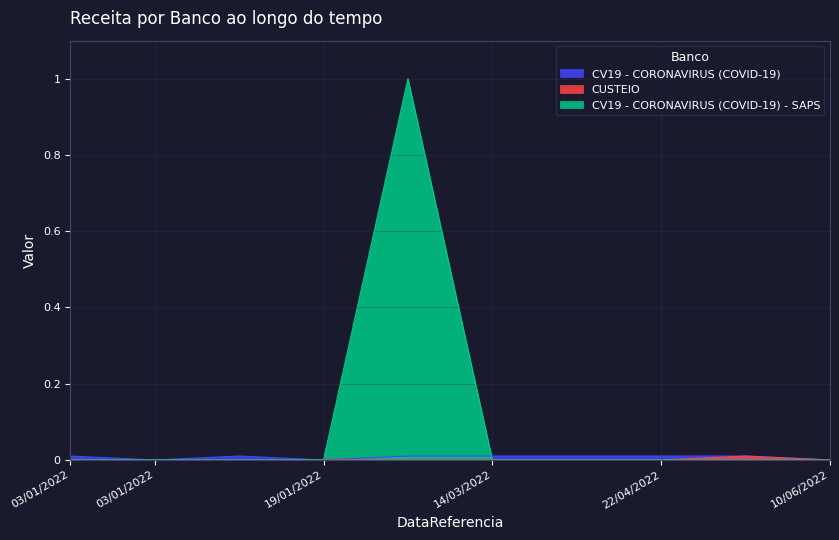

How many positive values does the CV19 - CORONAVIRUS (COVID-19) series have?

7